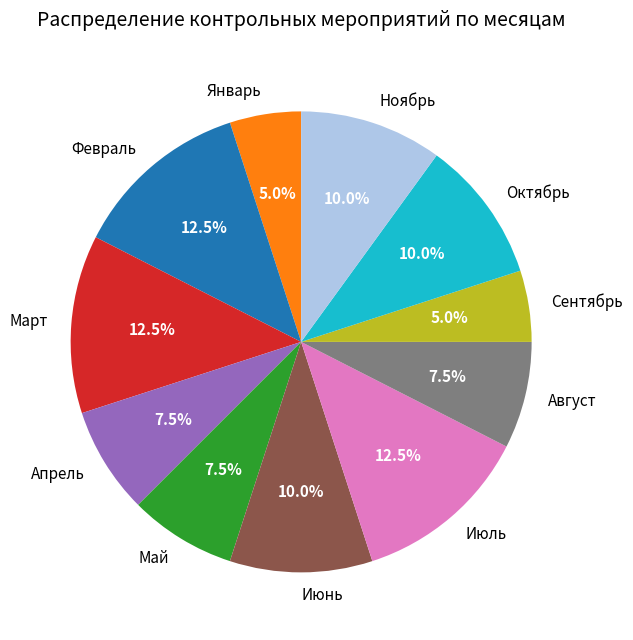

Approximately how many times larger is the value at Август compared to Март?

0.6